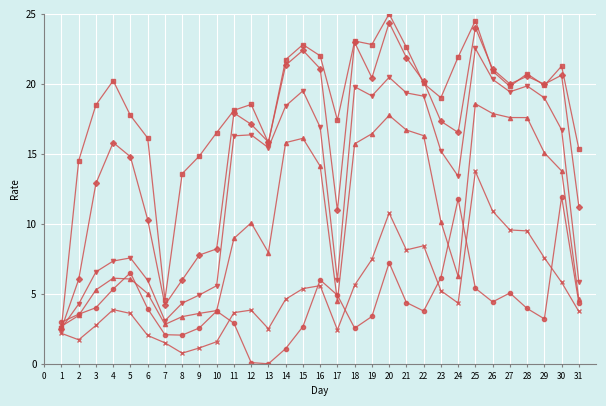

At which category is the sum across all series the highest?

25